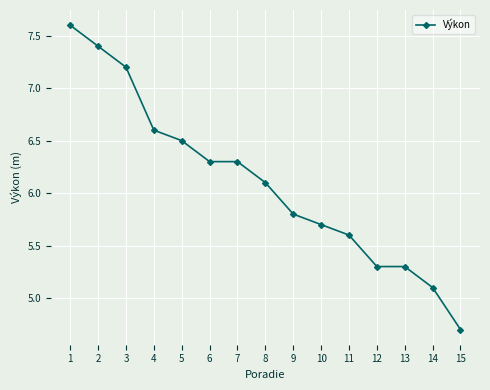

How many categories are shown in the chart?

15